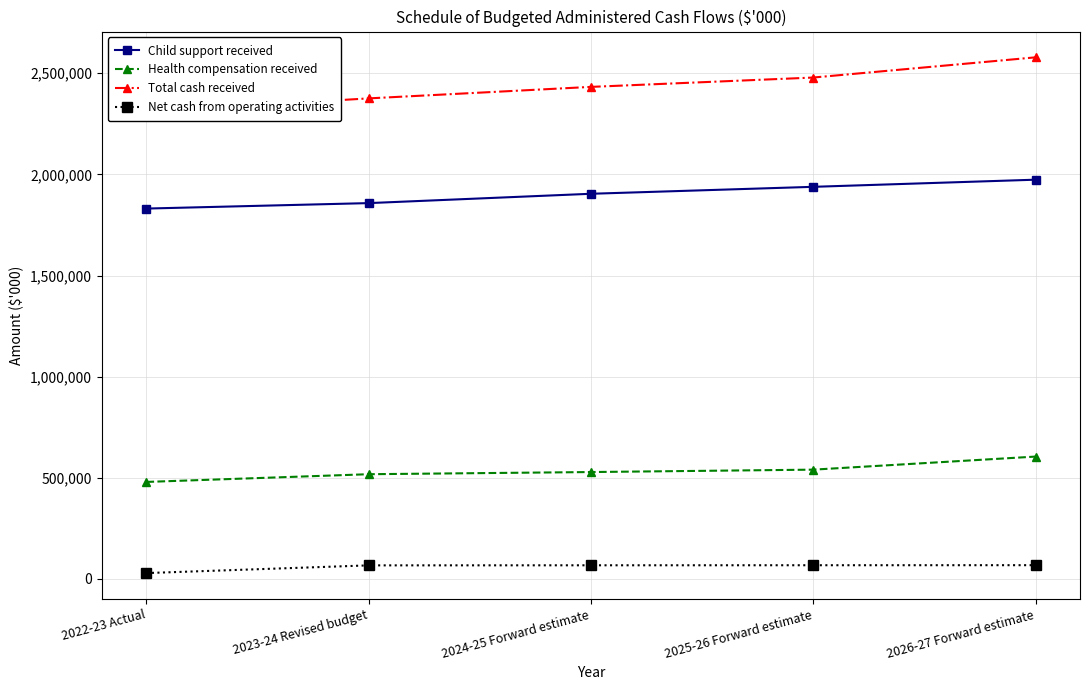

True or false: Total cash received has a value of 4383853 at 2026-27 Forward estimate.

False